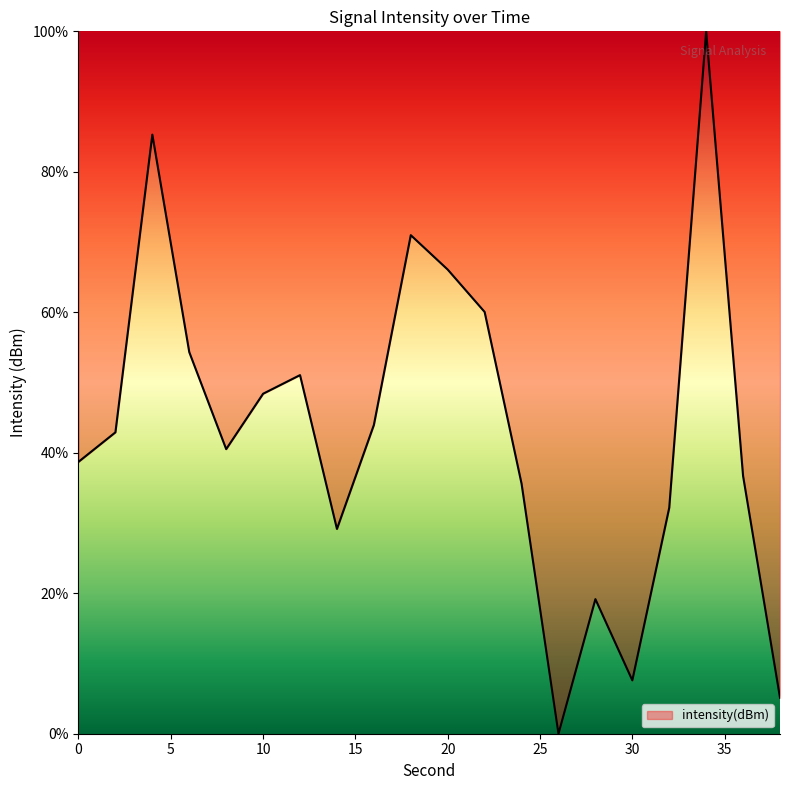

How many interior local peaks (higher than both neighbors) does the data have?

5